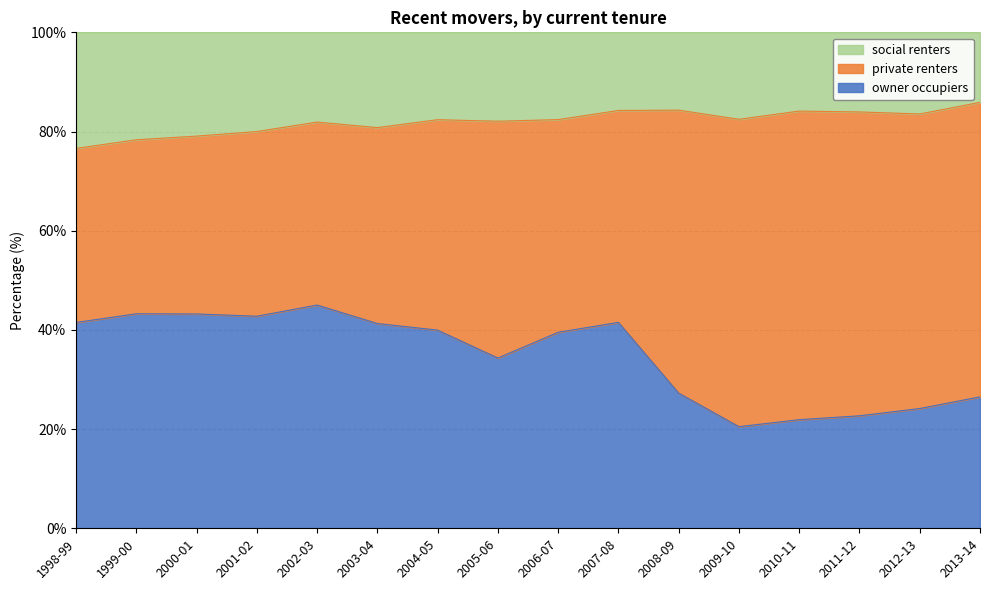

Where is the first local minimum for owner occupiers?

2001-02